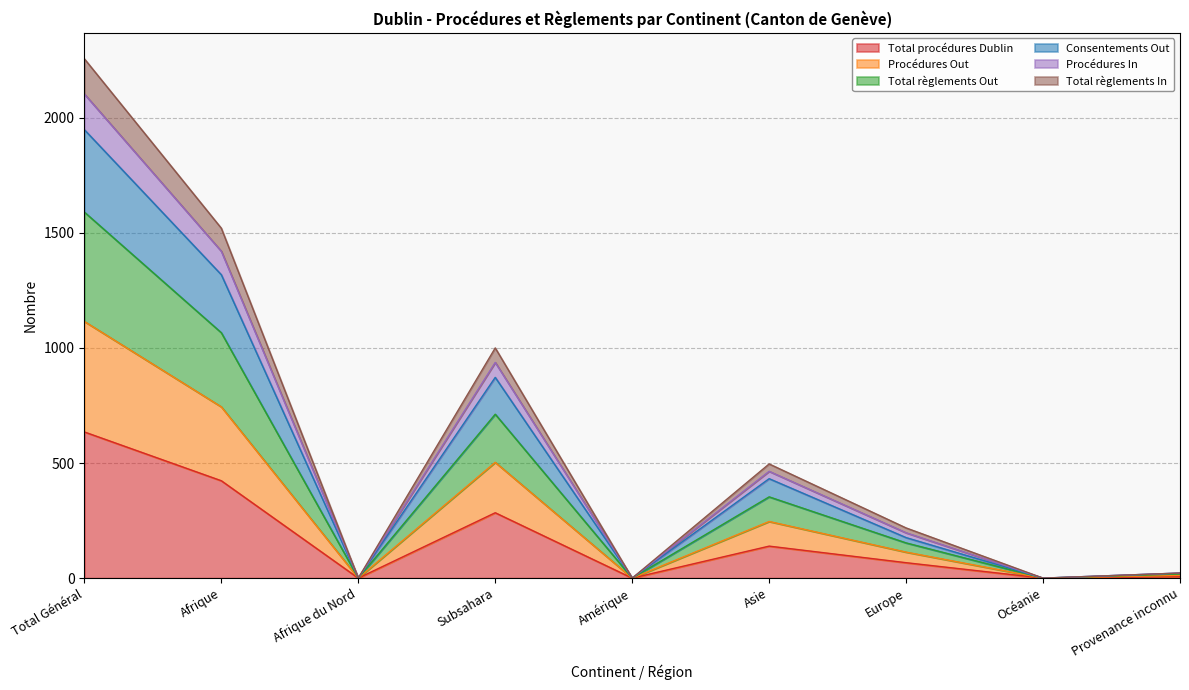

How many positive values does the Total procédures Dublin series have?

6